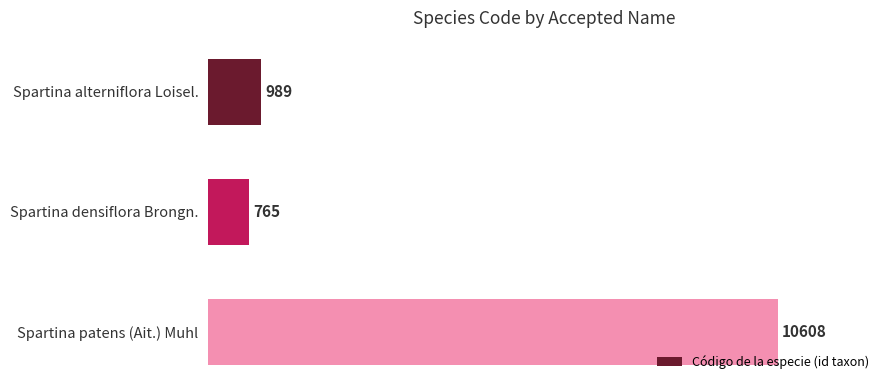

Reading top to bottom, list all the values displayed in this chart.

989	765	10608